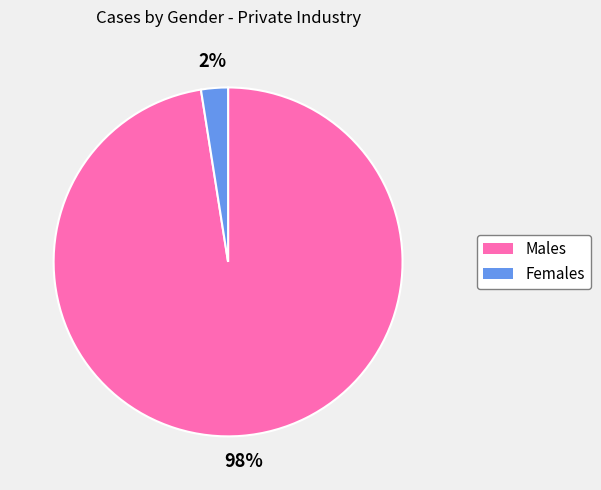

Does any single category account for the majority?

Yes